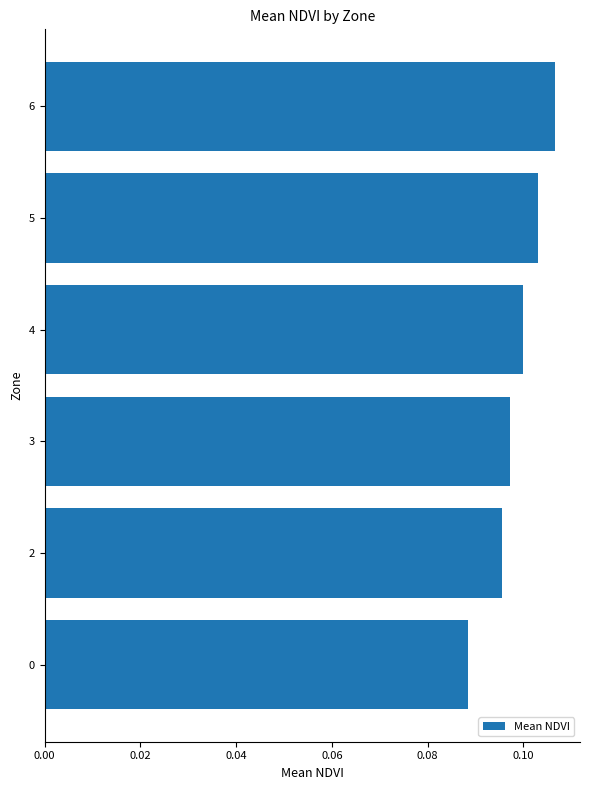

How many series are shown in this chart?

1